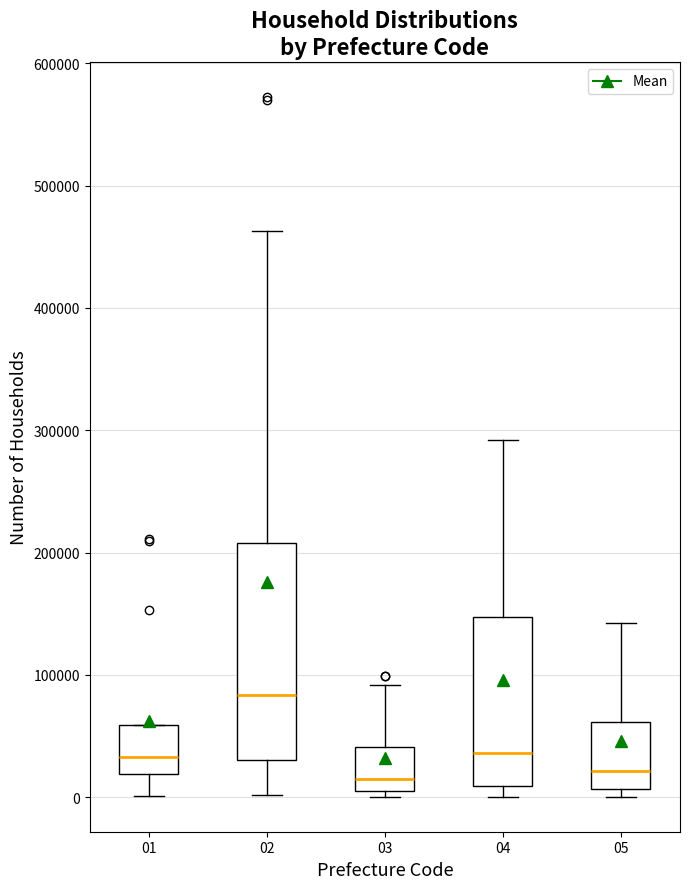

Which box's median line is the highest?

02